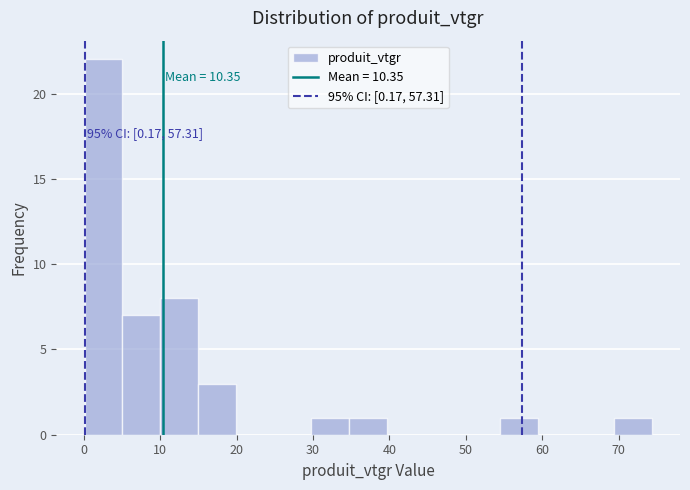

Over which range of the x-axis is the bar tallest?

0 to 5